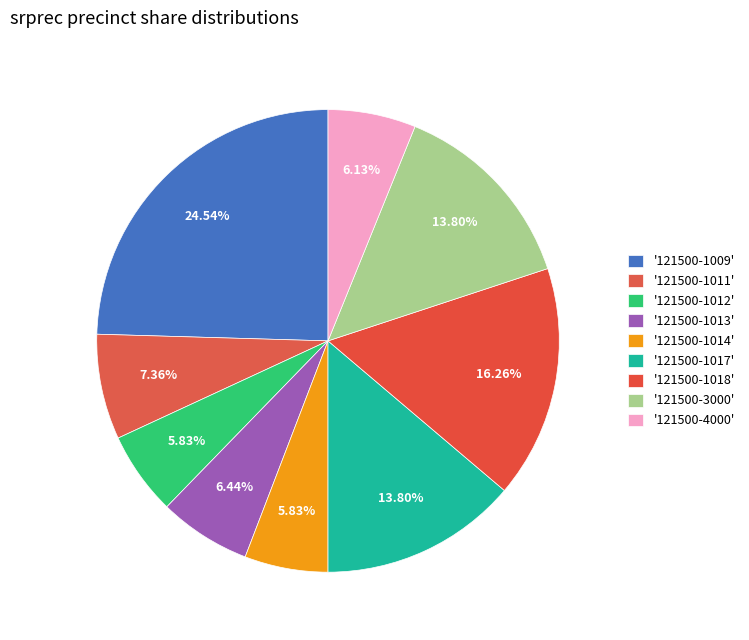

How many slices are in this pie chart?

9